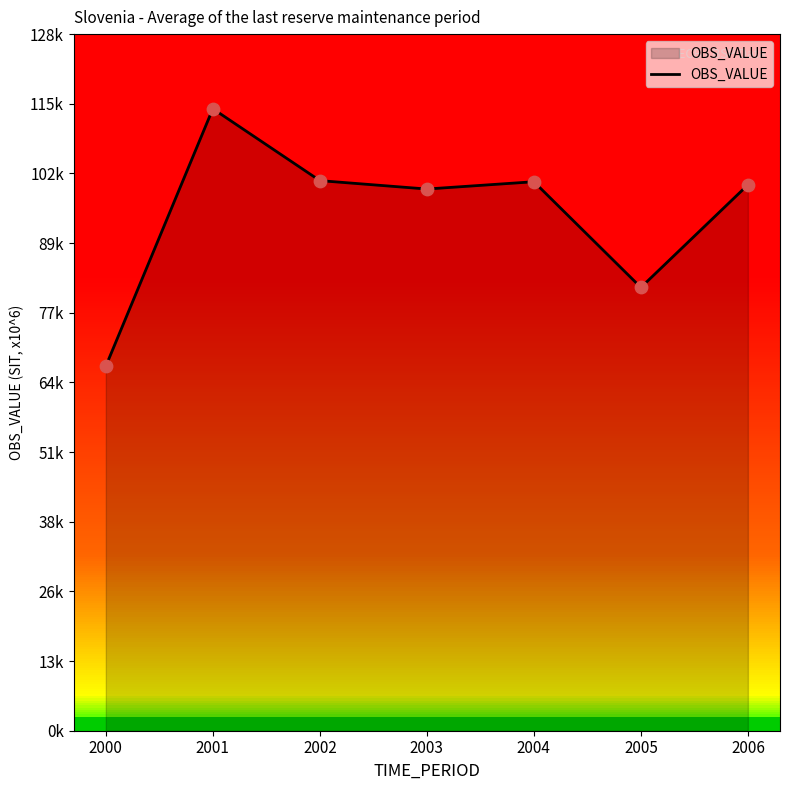

Approximately how many times larger is the value at 2000 compared to 2002?

0.7